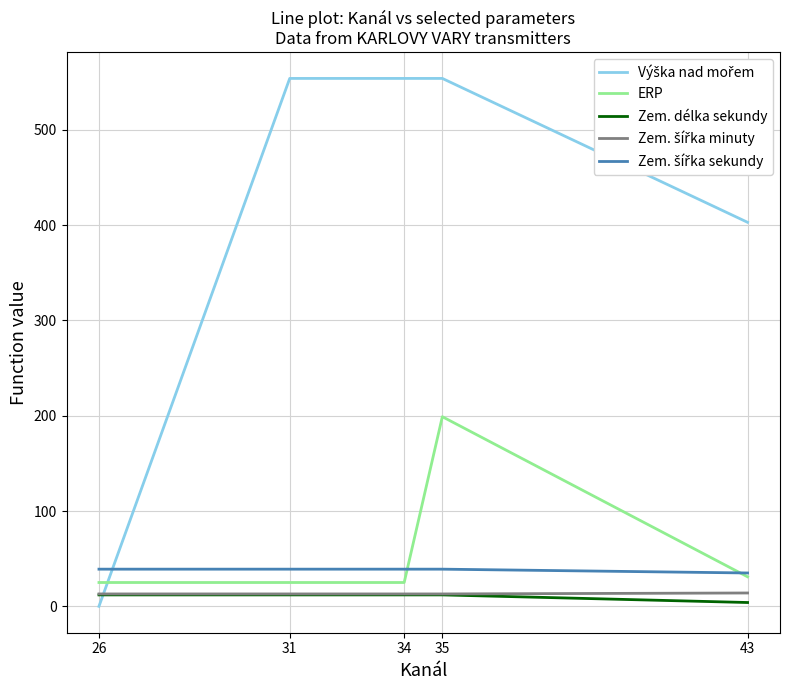

True or false: ERP and Zem. délka sekundy intersect in this chart.

False